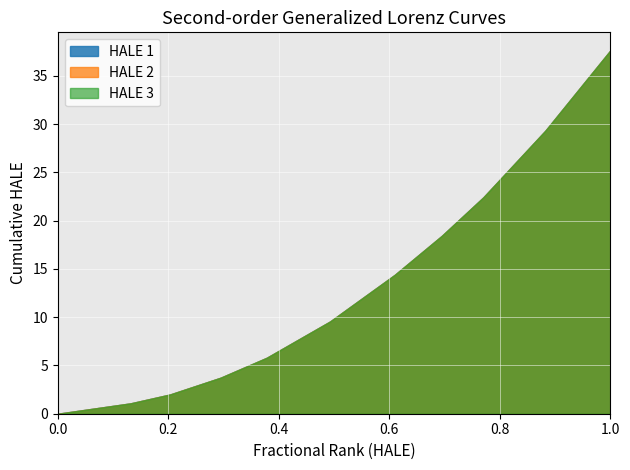

Reading left to right, what are all the values shown in this chart?

HALE 1: 0.0=0.0	0.13172031147751195=1.1	0.20335871345020984=2.0	0.29474931699710066=3.7	0.3782697158559933=5.8	0.49282136102208896=9.6	0.6099650454574429=14.4	0.6950234753098927=18.4	0.7702829918042908=22.4	0.8823712976970951=29.3	1.0=37.6
HALE 2: 0.0=0.0	0.13172031147751195=1.1	0.20335871345020984=2.0	0.29474931699710066=3.7	0.3782697158559933=5.8	0.49282136102208896=9.6	0.6099650454574429=14.4	0.6950234753098927=18.4	0.7702829918042908=22.4	0.8823712976970951=29.3	1.0=37.6
HALE 3: 0.0=0.0	0.13172031147751195=1.1	0.20335871345020984=2.0	0.29474931699710066=3.7	0.3782697158559933=5.8	0.49282136102208896=9.6	0.6099650454574429=14.4	0.6950234753098927=18.4	0.7702829918042908=22.4	0.8823712976970951=29.3	1.0=37.6